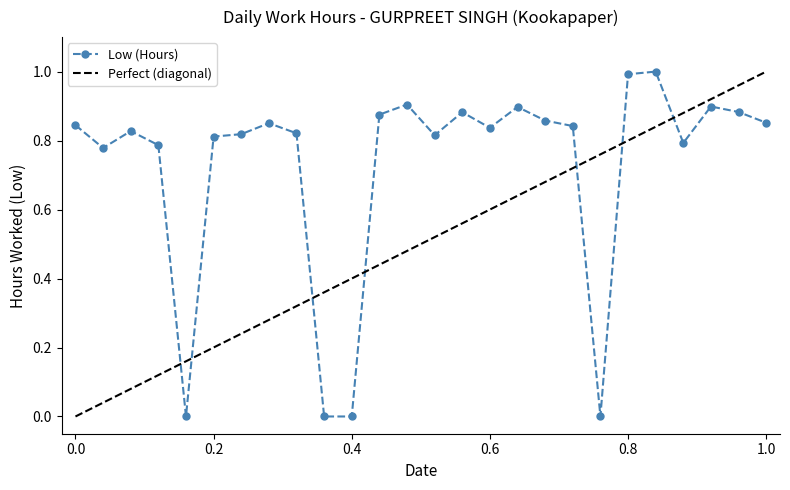

Reading left to right, what are all the values shown in this chart?

0.8	0.8	0.8	0.8	0.0	0.8	0.8	0.9	0.8	0.0	0.0	0.9	0.9	0.8	0.9	0.8	0.9	0.9	0.8	0.0	1.0	1.0	0.8	0.9	0.9	0.9